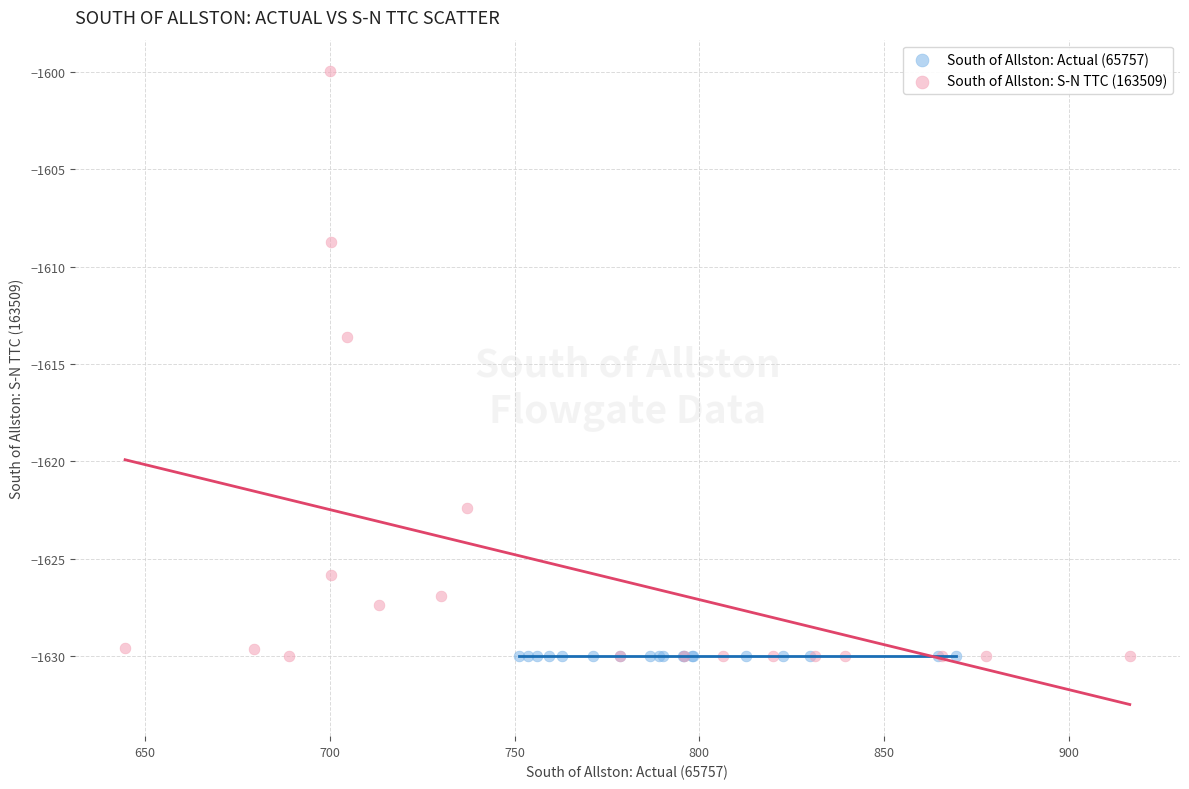

Which series reaches the maximum Y coordinate?

South of Allston: S-N TTC (163509)